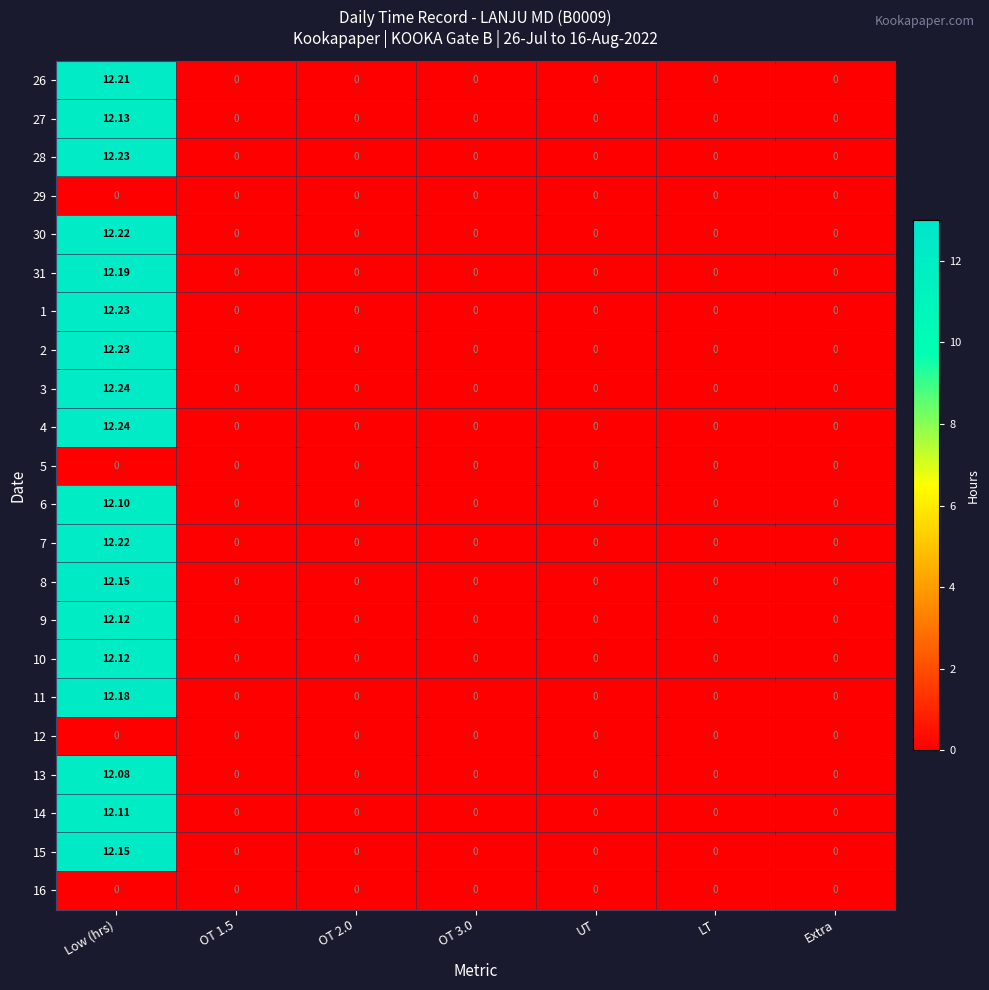

How many data points does each series have?

7